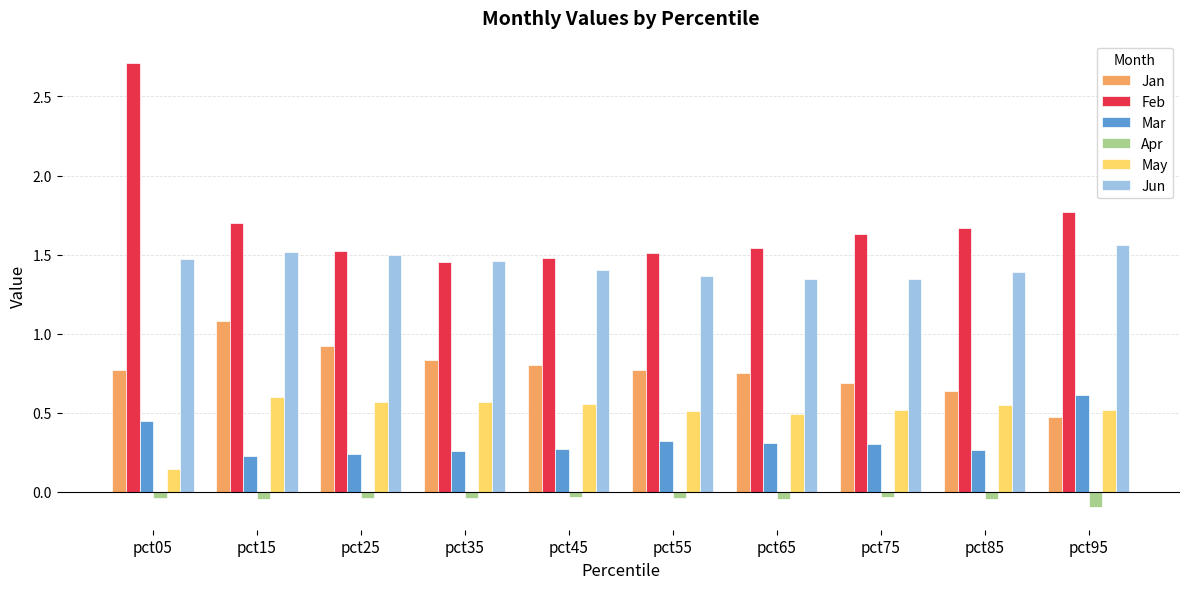

At how many categories does at least one series exceed 1?

10